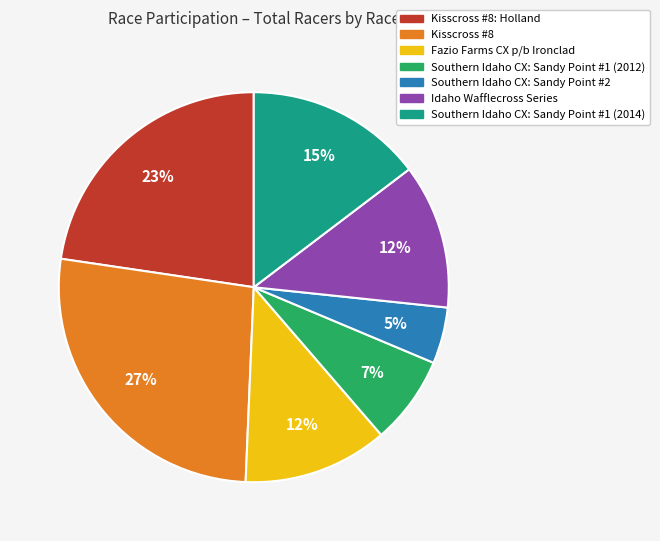

Is there a majority slice in this chart?

No